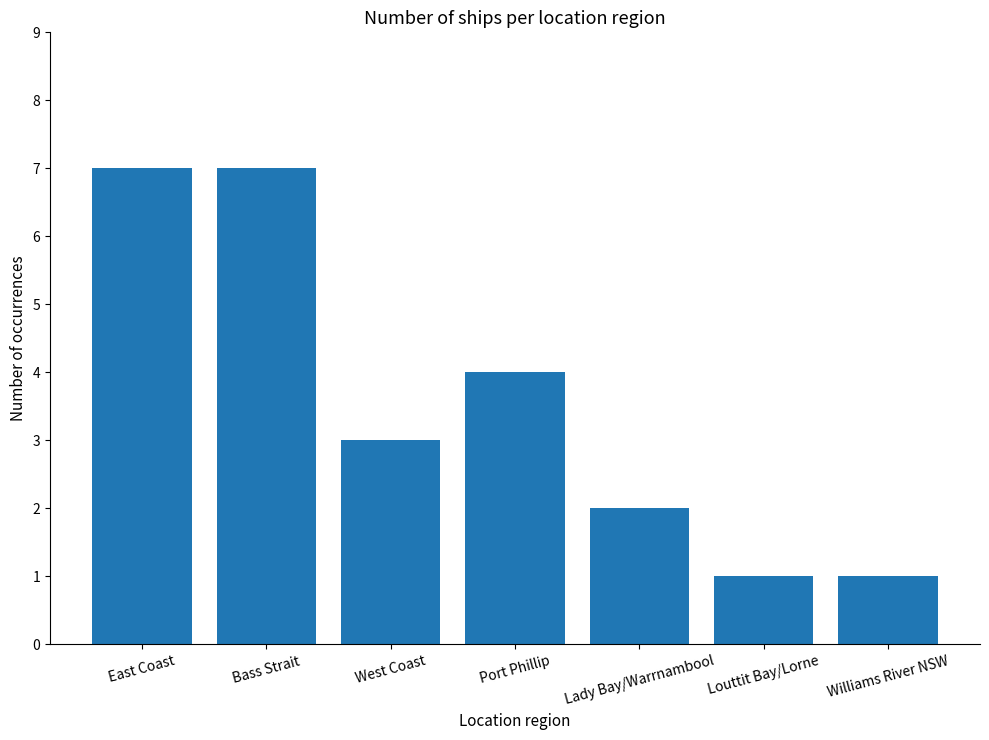

Does the chart contain stacked bars?

No